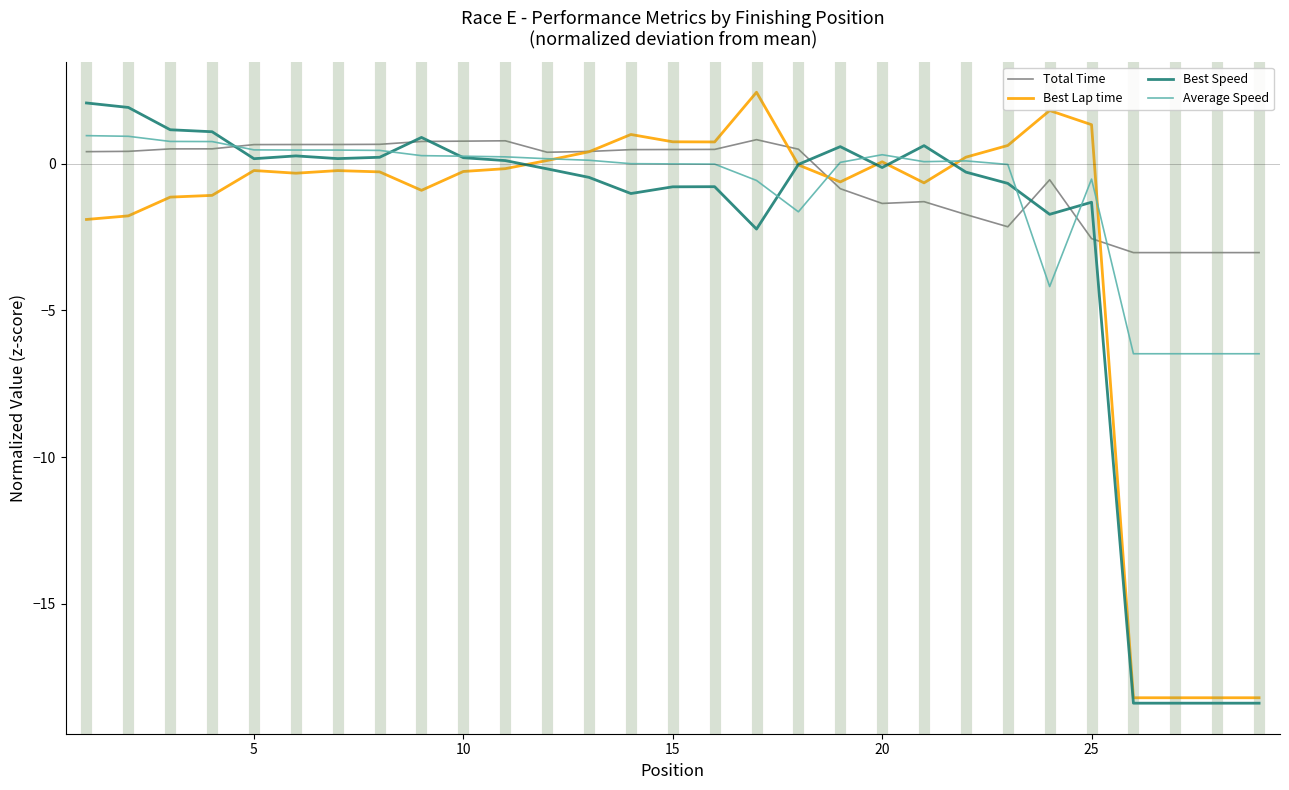

What is the maximum value shown in the chart?

2.4